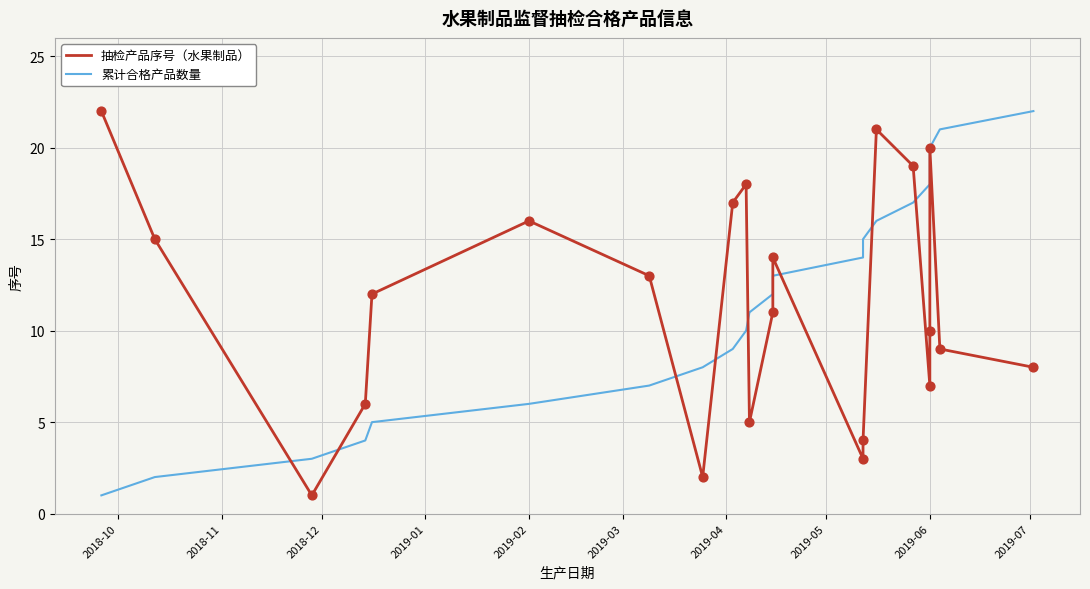

Which series has the widest spread of Y values?

抽检产品序号（水果制品）